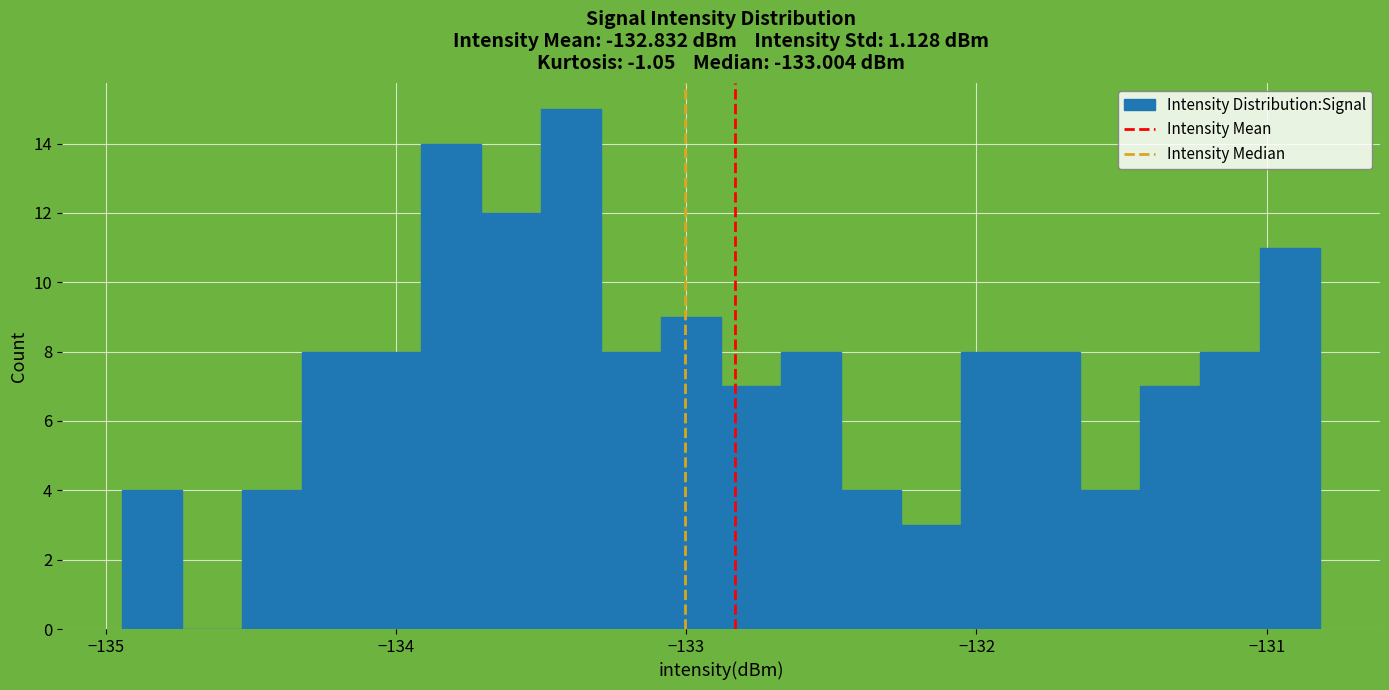

Around what value on the x-axis is the tallest bar? Give the approximate position of its centre, as read against the axis.

-133.4